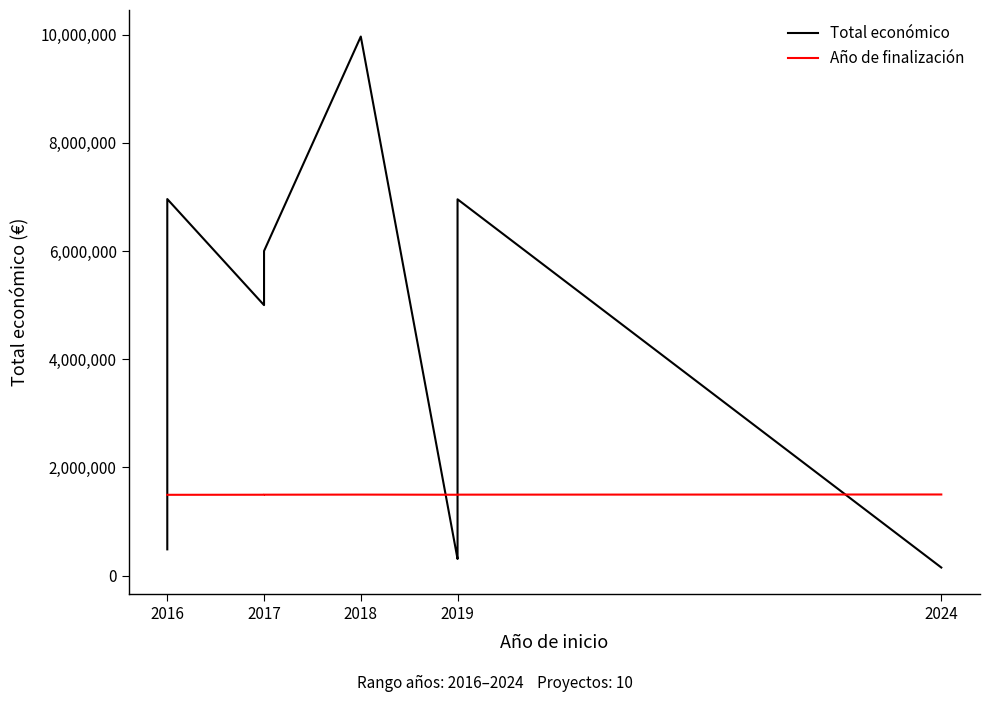

How many values in the Año de finalización series exceed 1495559?

8